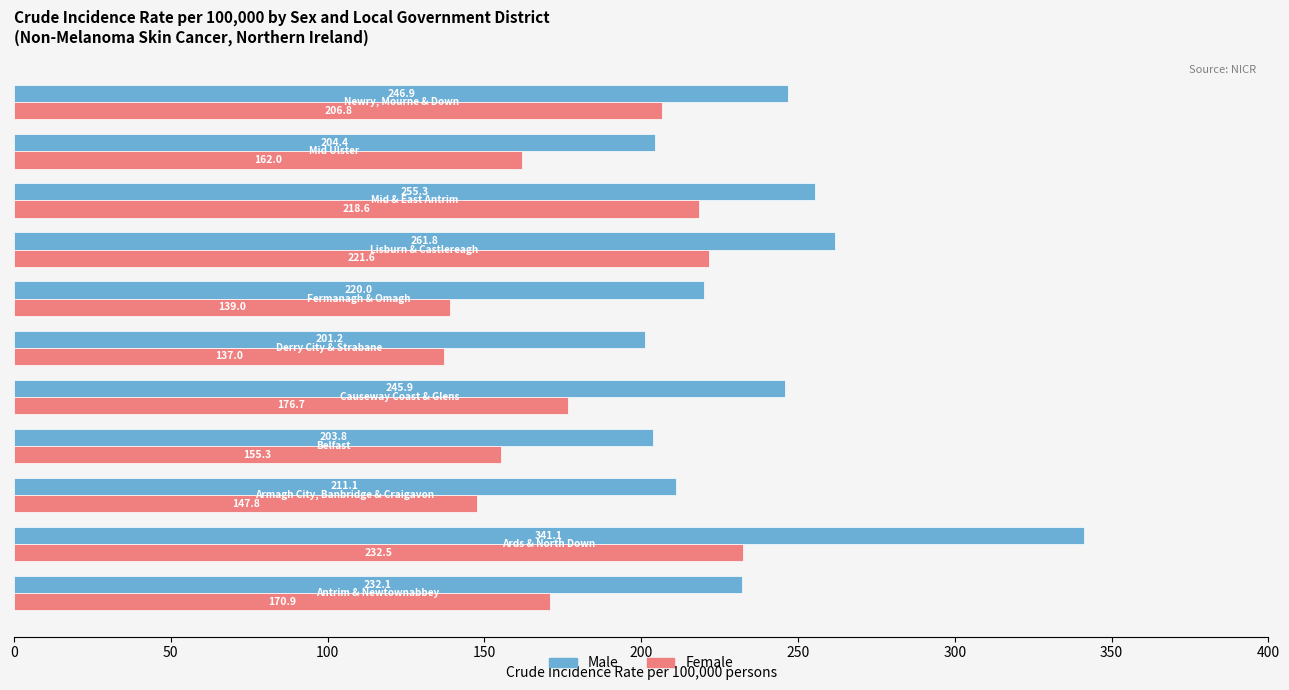

What is the maximum value for Female?

232.5